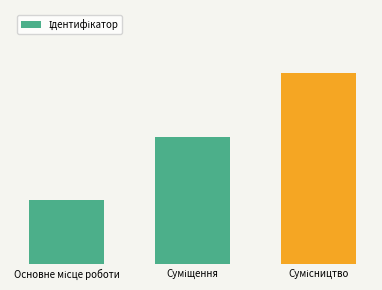

Where is the data nearest to the value 2?

Суміщення